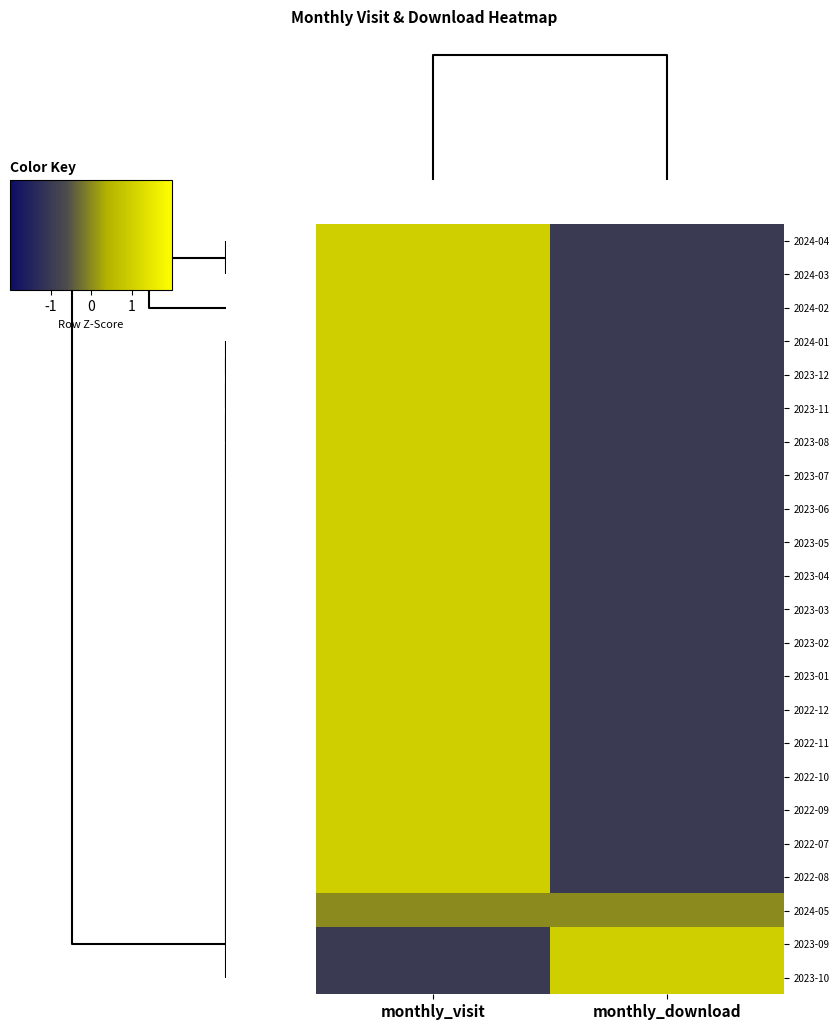

Reading left to right, transcribe all the data shown in this chart.

2024-04: monthly_visit=1	monthly_download=-1
2024-03: monthly_visit=1	monthly_download=-1
2024-02: monthly_visit=1	monthly_download=-1
2024-01: monthly_visit=1	monthly_download=-1
2023-12: monthly_visit=1	monthly_download=-1
2023-11: monthly_visit=1	monthly_download=-1
2023-08: monthly_visit=1	monthly_download=-1
2023-07: monthly_visit=1	monthly_download=-1
2023-06: monthly_visit=1	monthly_download=-1
2023-05: monthly_visit=1	monthly_download=-1
2023-04: monthly_visit=1	monthly_download=-1
2023-03: monthly_visit=1	monthly_download=-1
2023-02: monthly_visit=1	monthly_download=-1
2023-01: monthly_visit=1	monthly_download=-1
2022-12: monthly_visit=1	monthly_download=-1
2022-11: monthly_visit=1	monthly_download=-1
2022-10: monthly_visit=1	monthly_download=-1
2022-09: monthly_visit=1	monthly_download=-1
2022-07: monthly_visit=1	monthly_download=-1
2022-08: monthly_visit=1	monthly_download=-1
2024-05: monthly_visit=0	monthly_download=0
2023-09: monthly_visit=-1	monthly_download=1
2023-10: monthly_visit=-1	monthly_download=1